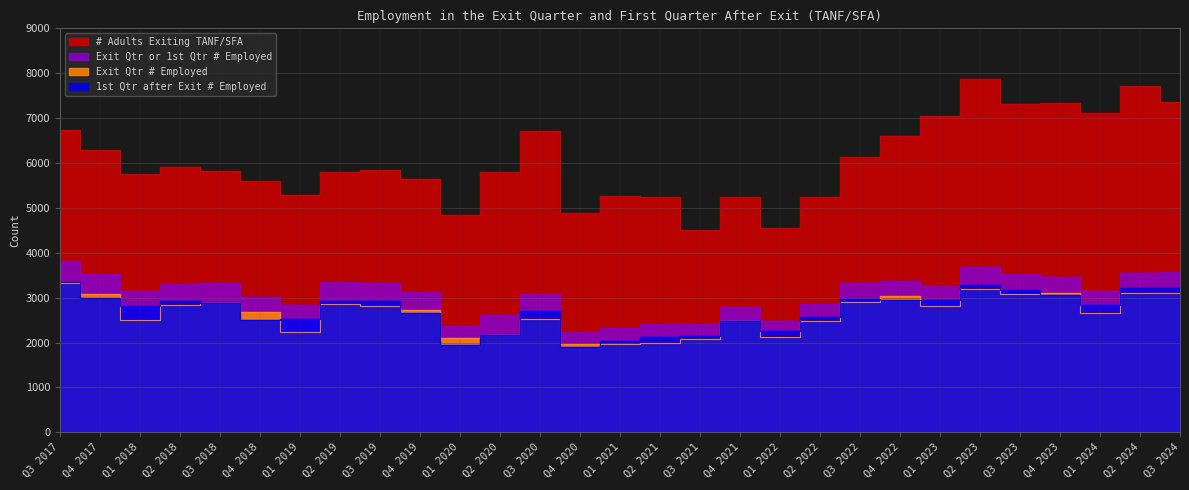

The value of # Adults Exiting TANF/SFA at Q2 2021 is 5251. True or false?

True